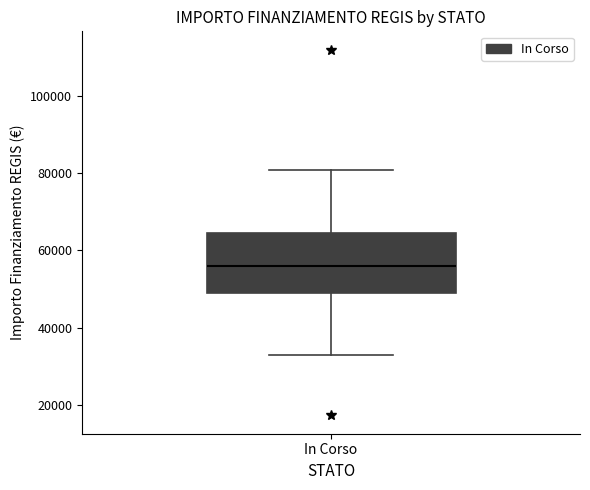

Read this box plot against the y-axis: the position of the median line, the range covered by the box, and the ends of both whiskers. The values are not printed on the chart, so give them approximately, as read against the axis.

median 56000, box 50000 to 64000, whiskers 32000 to 80000